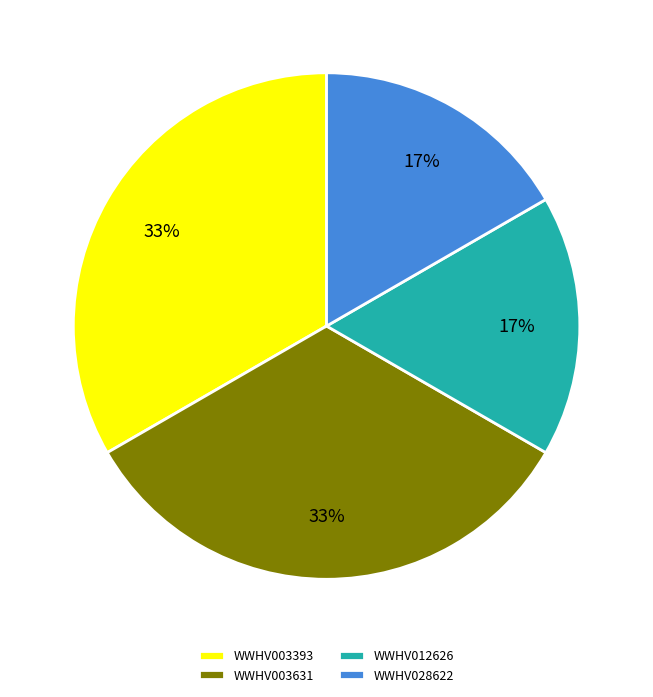

Approximately how many times larger is the value at WWHV028622 compared to WWHV003393?

0.5